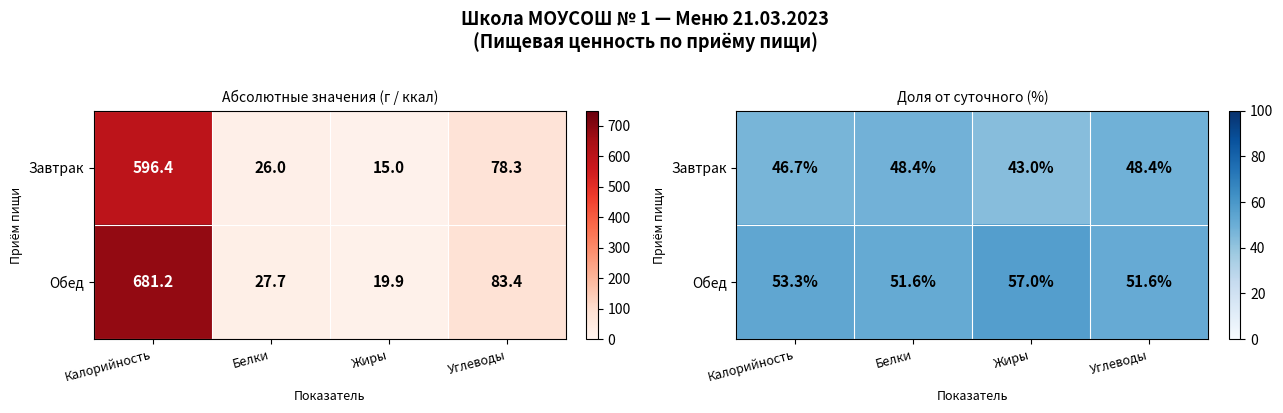

How many data points in Обед are less than 53?

2